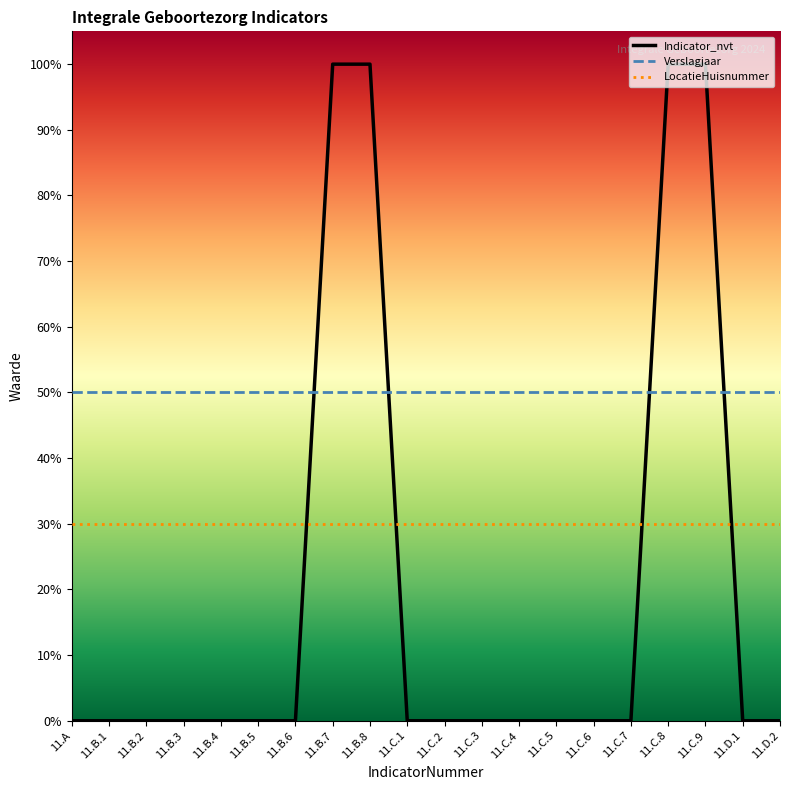

What are all the series names shown in the legend?

Indicator_nvt, Verslagjaar, LocatieHuisnummer